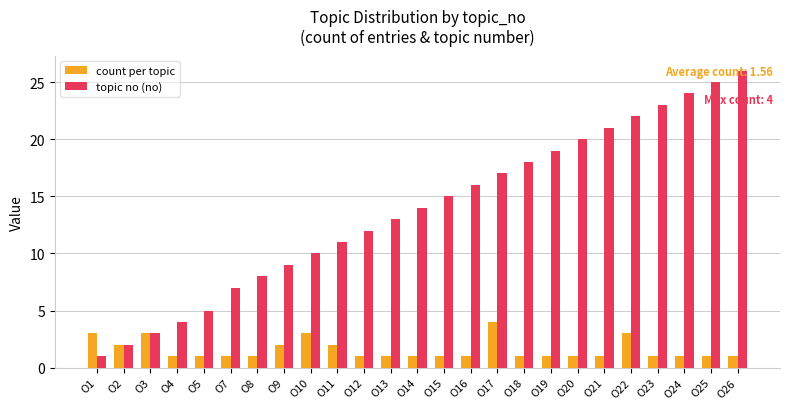

Is the value of count per topic at O24 greater than the value of topic no (no) at O5?

No